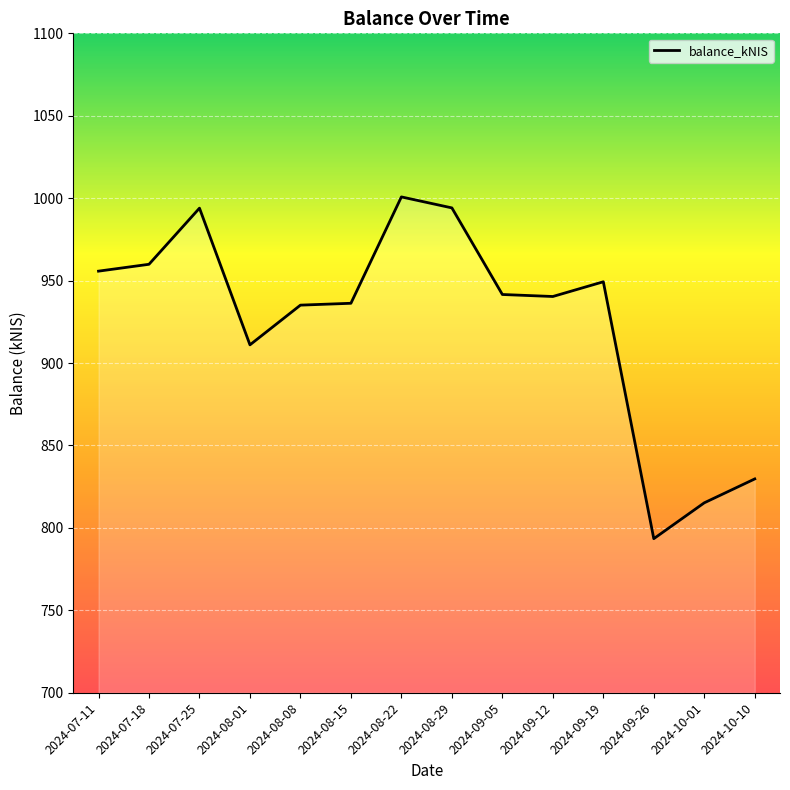

What is the approximate value at 2024-07-18?

959.9